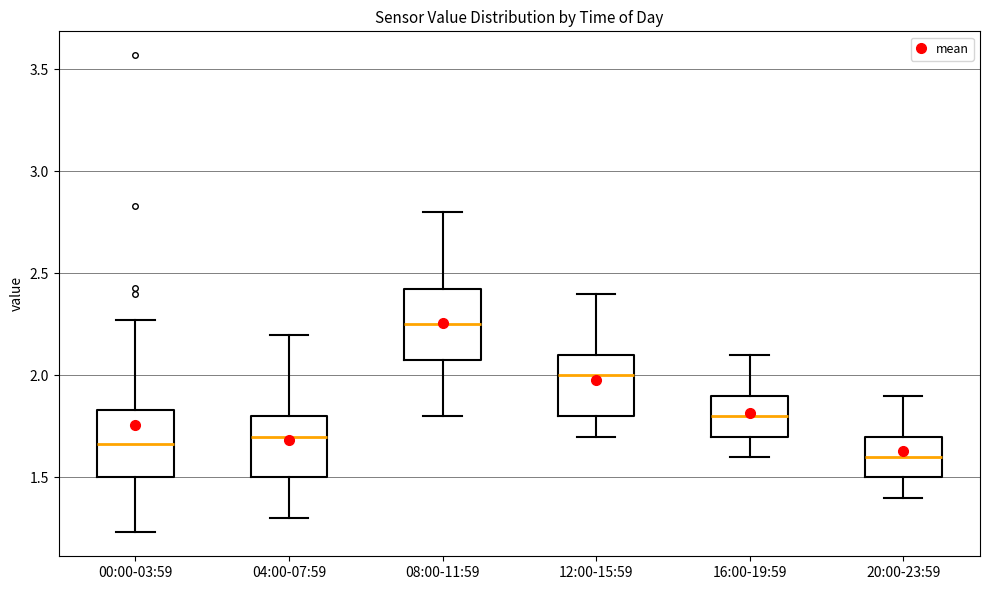

Where does the lower whisker of the box for 16:00-19:59 end on the y-axis? The values are not printed on the chart, so give them approximately, as read against the axis.

1.60